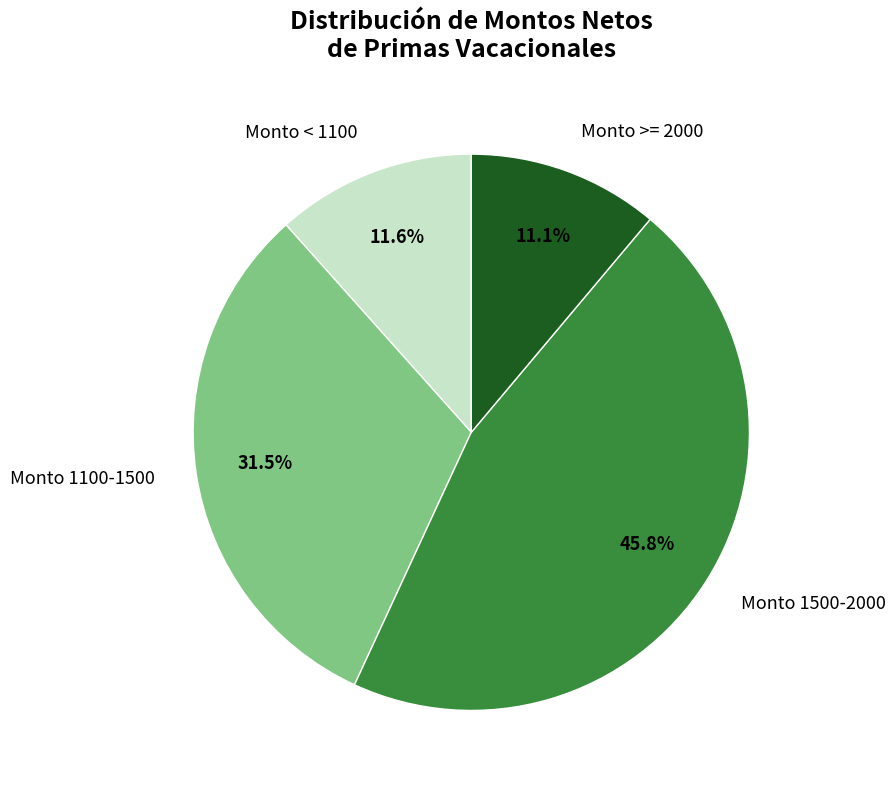

How many slices are in this pie chart?

4